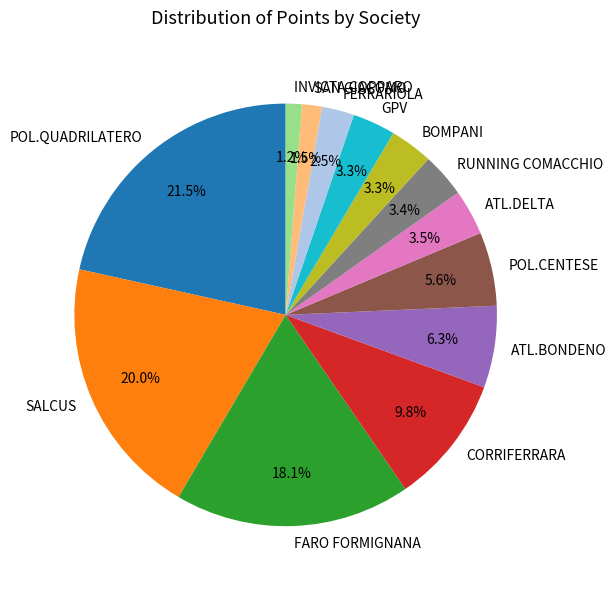

What percentage do FARO FORMIGNANA and SAN GIACOMO together represent?

19.6%